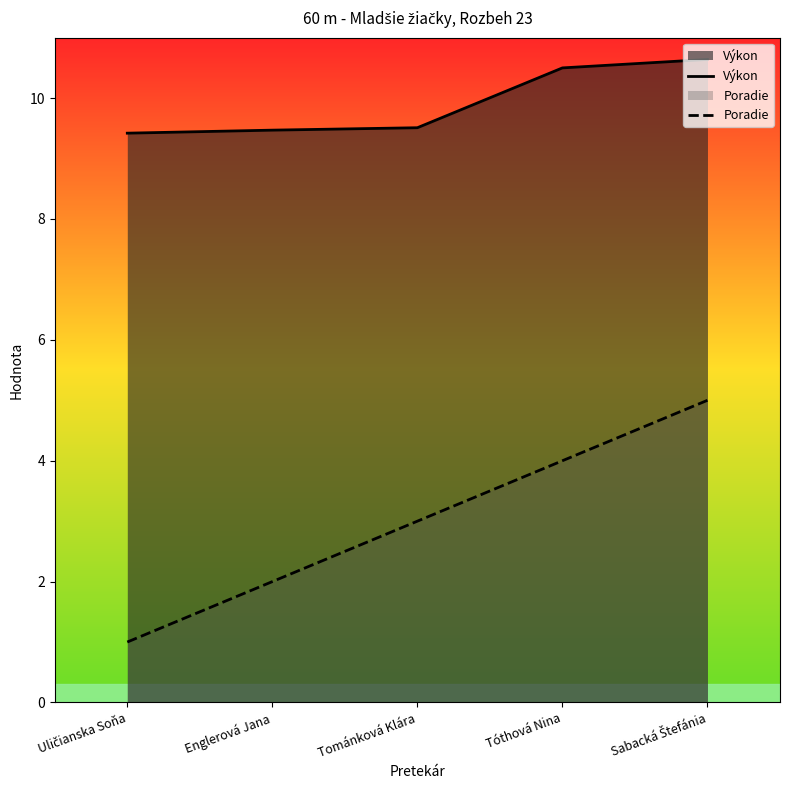

What are all the series names shown in the legend?

Výkon, Poradie